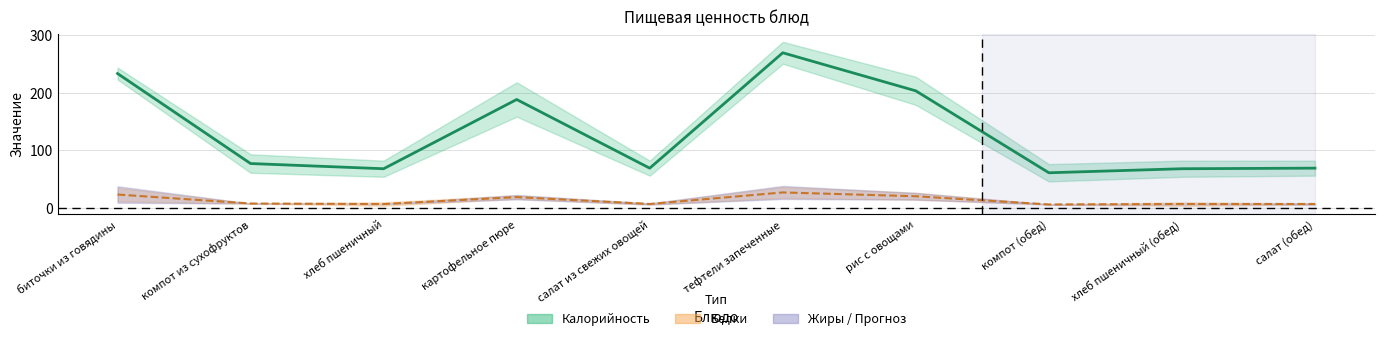

Which series changed the most between хлеб пшеничный and хлеб пшеничный (обед)?

Калорийность